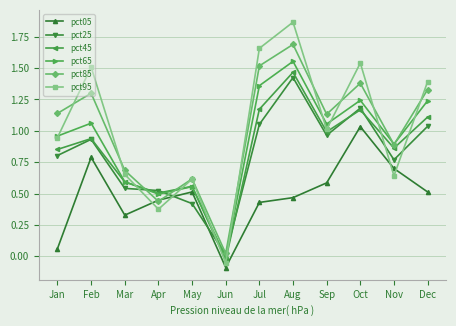

Which series ends up on top after the final intersection of pct95 and pct25?

pct95